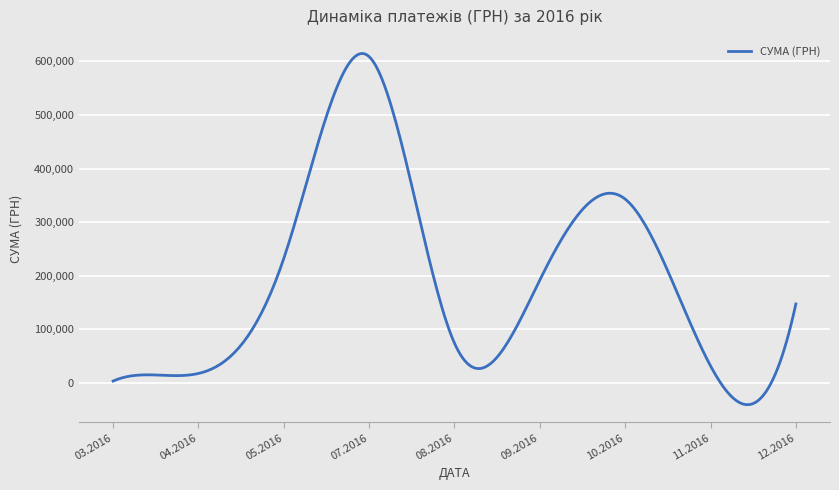

What is the maximum value shown in the chart?

614580.0